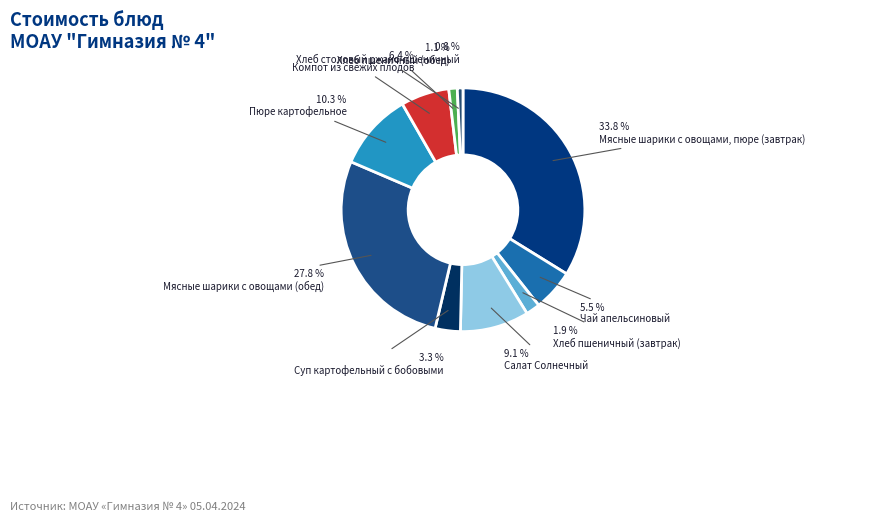

How many segments does this pie chart have?

10